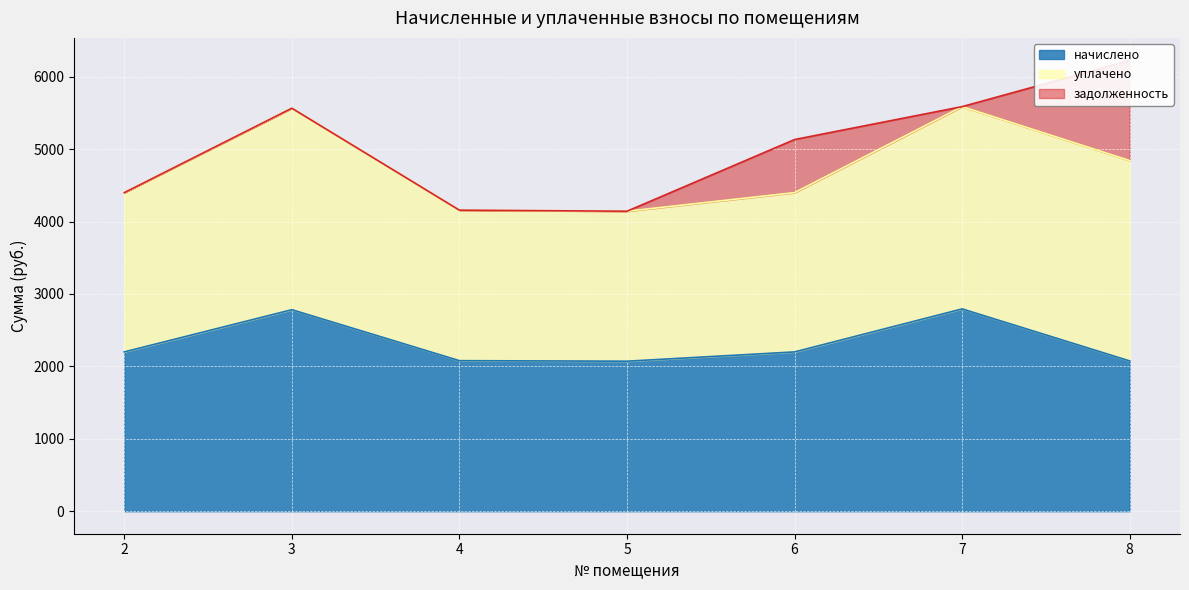

What is the difference between the second highest and minimum values in the задолженность series?

733.2